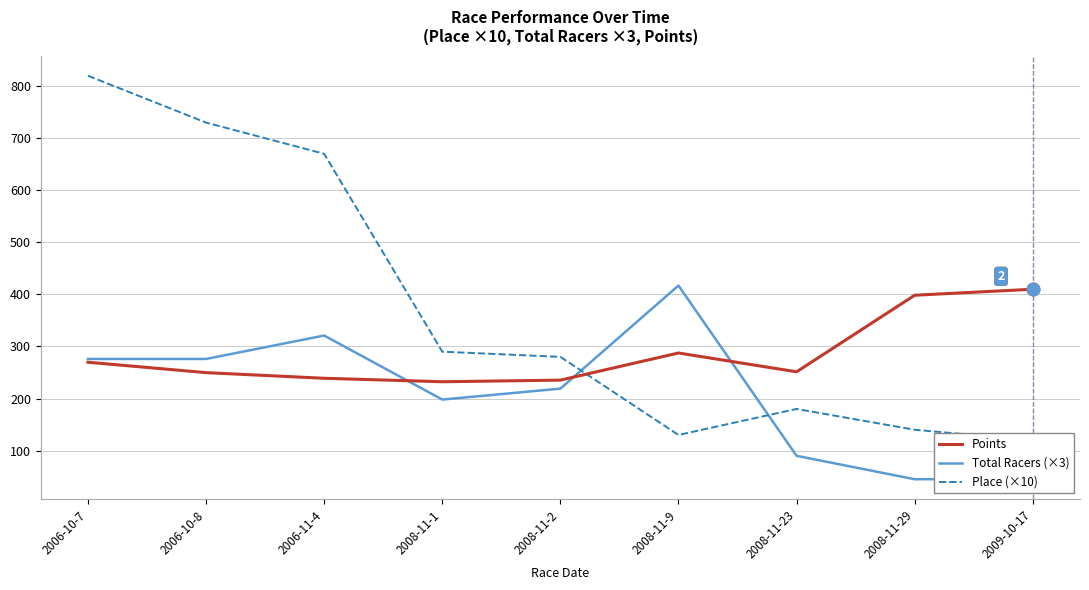

What is the average value of the Place (×10) series?

373.3